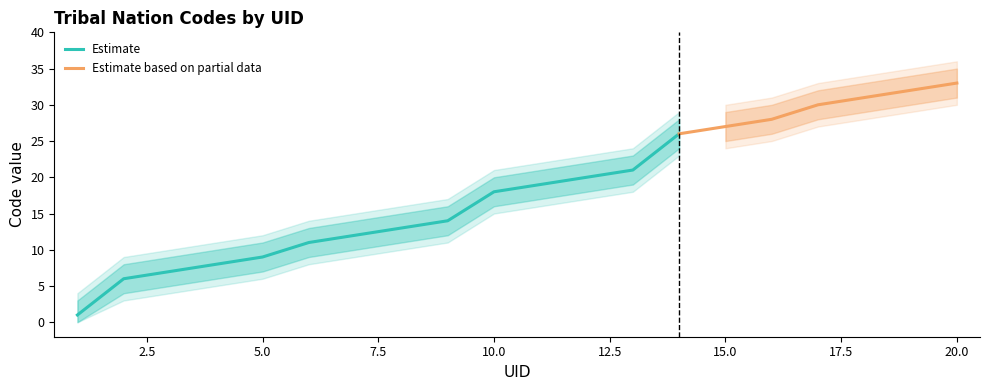

What is the approximate value at 8?

13